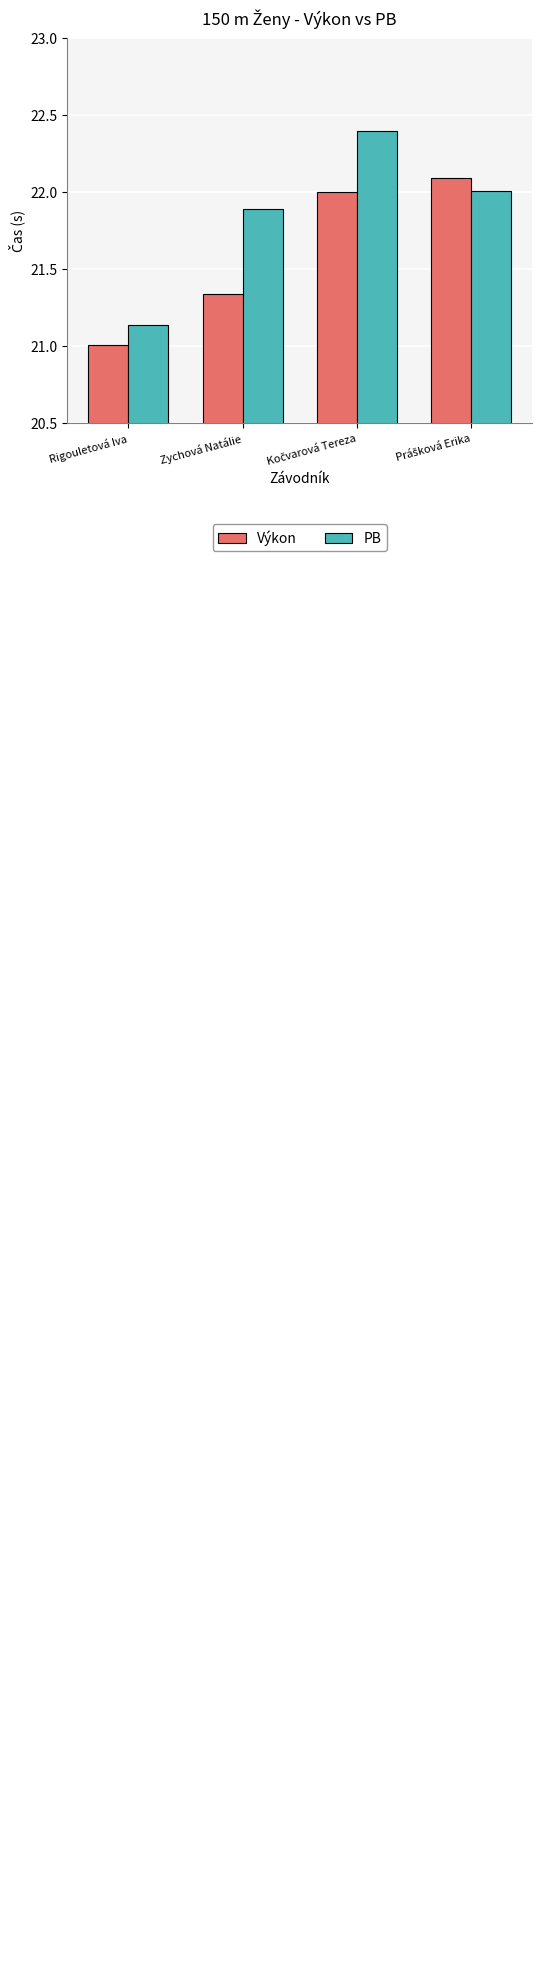

What is the difference between the maximum and minimum values in the PB series?

1.3